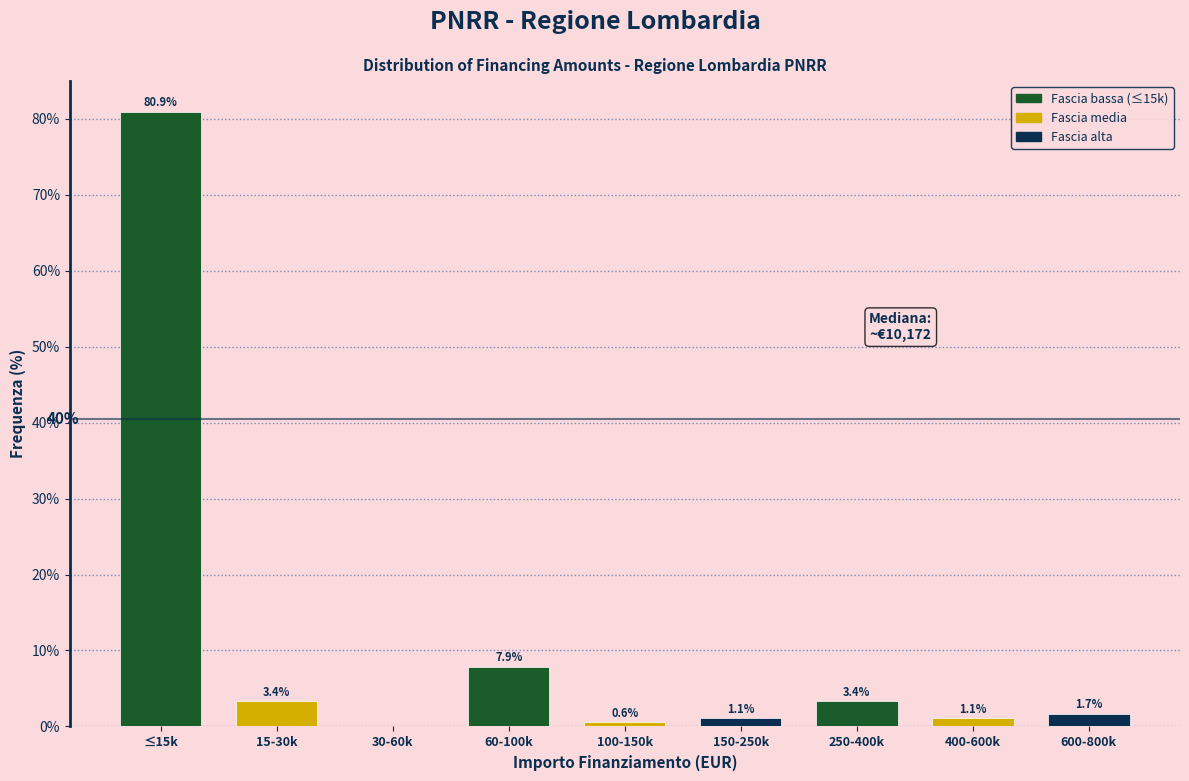

Reading left to right, extract all data points from this chart.

≤15k=80.9	15-30k=3.4	30-60k=0.0	60-100k=7.9	100-150k=0.6	150-250k=1.1	250-400k=3.4	400-600k=1.1	600-800k=1.7